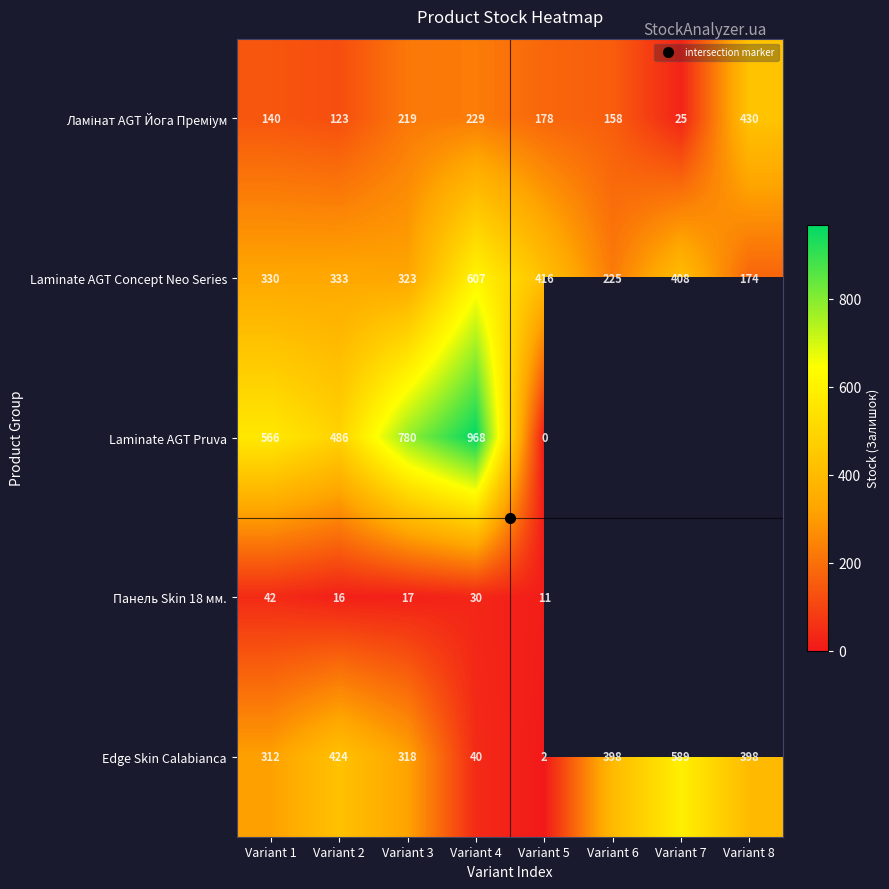

What is the approximate value of Edge Skin Calabianca at Variant 6?

398.0